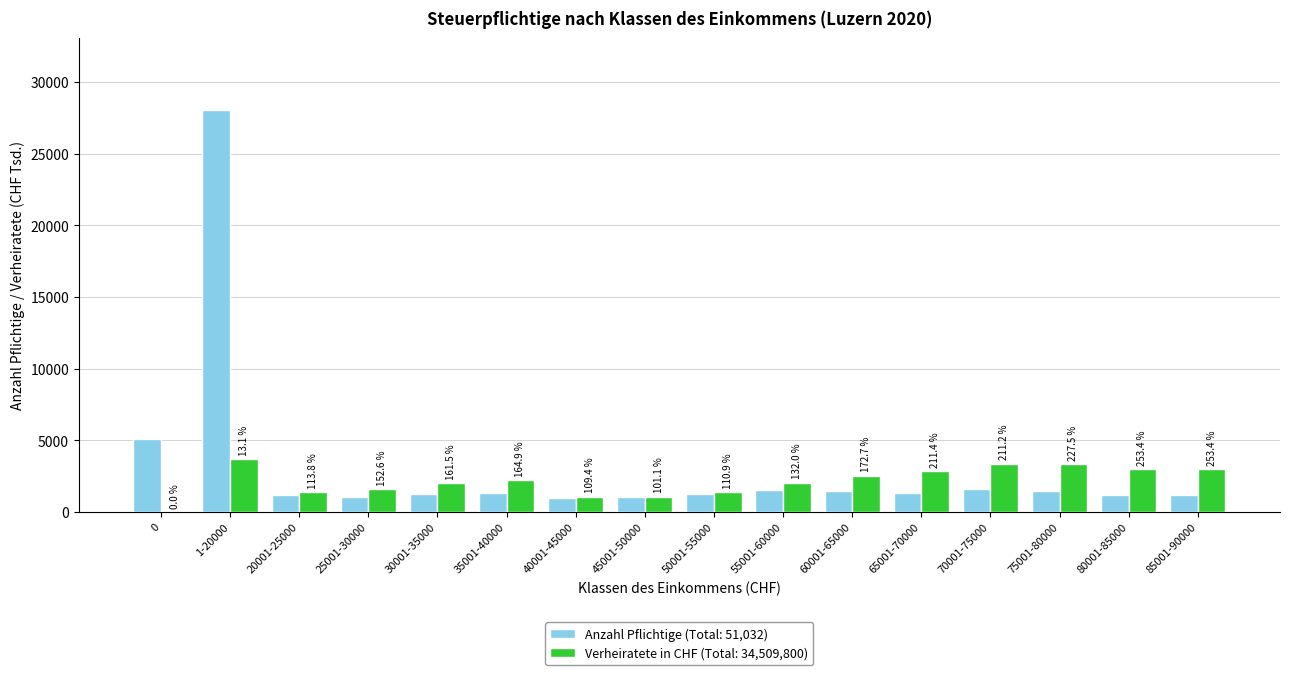

What is the label of the 5th bar from the right?

65001-70000